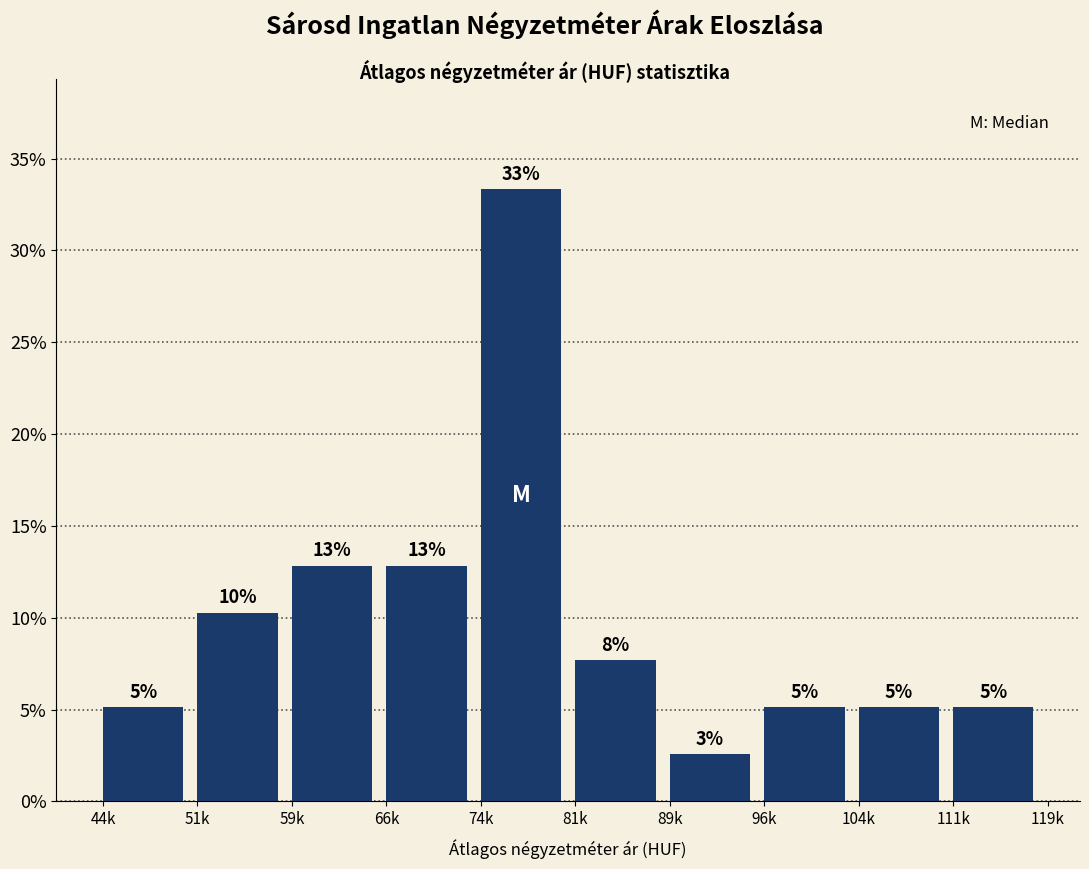

Does the chart contain any negative values?

No